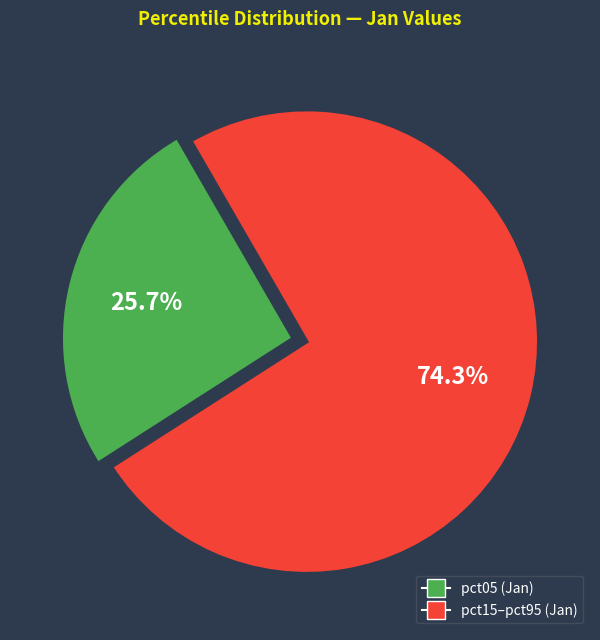

To the nearest percent, what is the average slice percentage?

50%